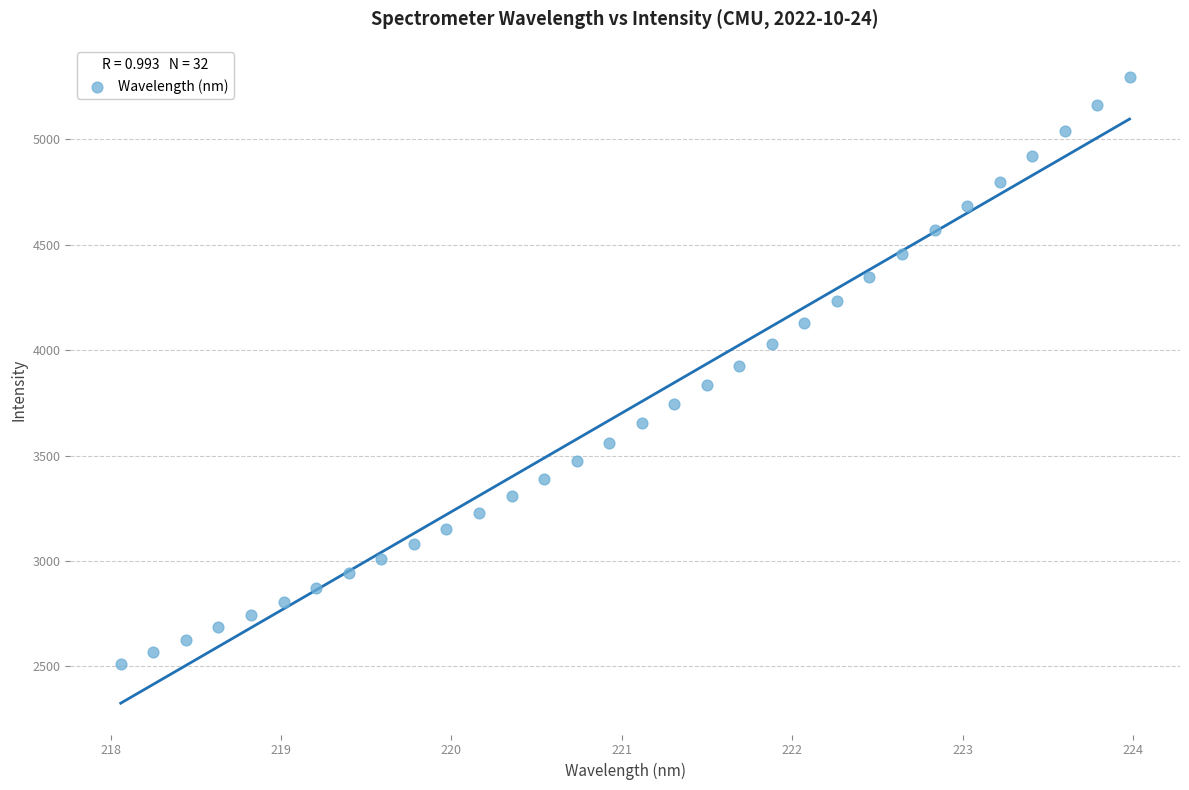

What is the range of X values (max minus min)?

5.9